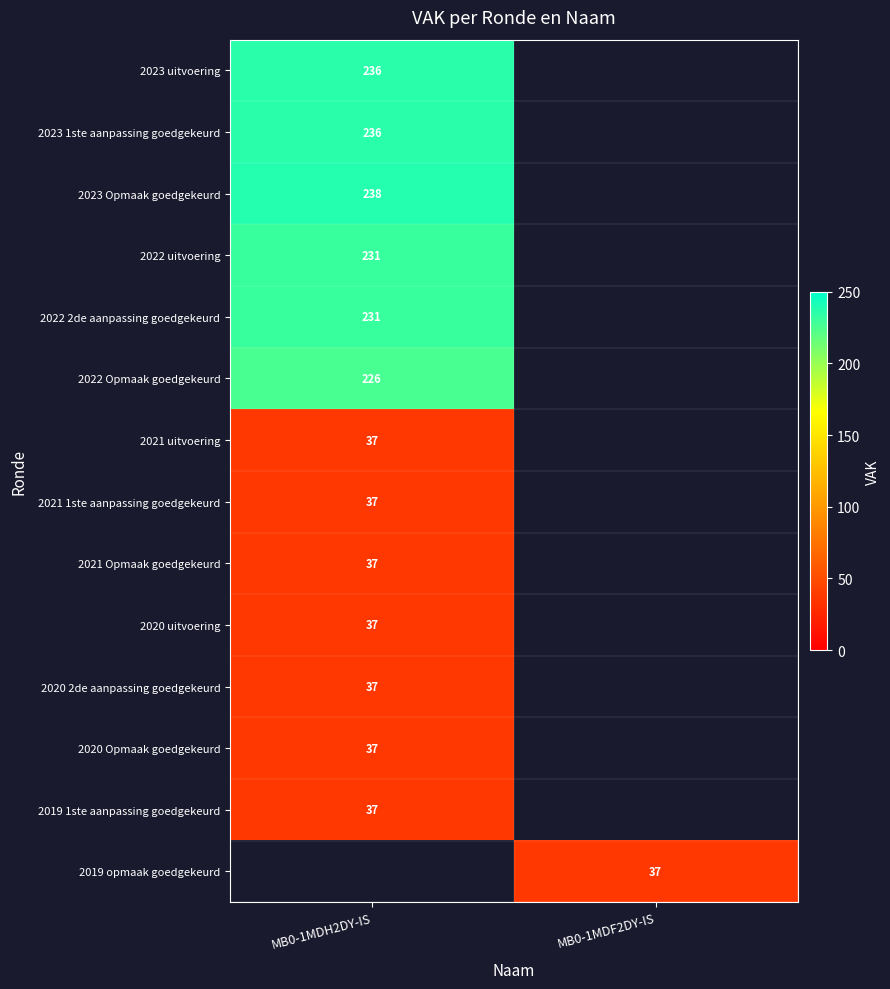

True or false: 2021 Opmaak goedgekeurd has a value of 37 at MB0-1MDH2DY-IS.

True